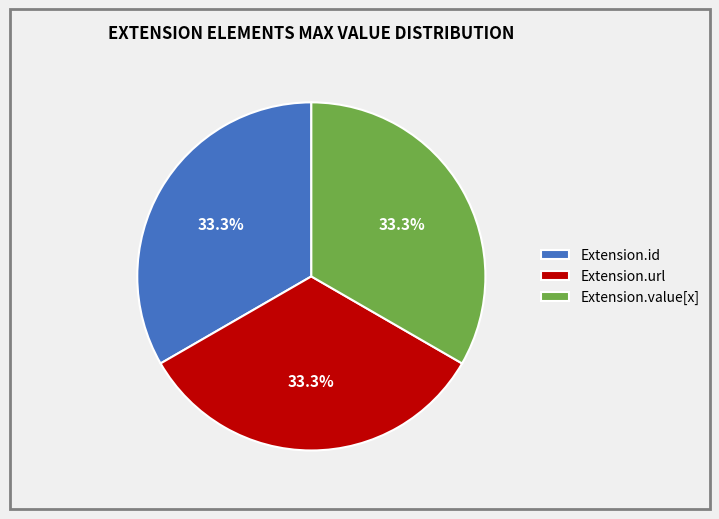

Does any single category account for the majority?

No